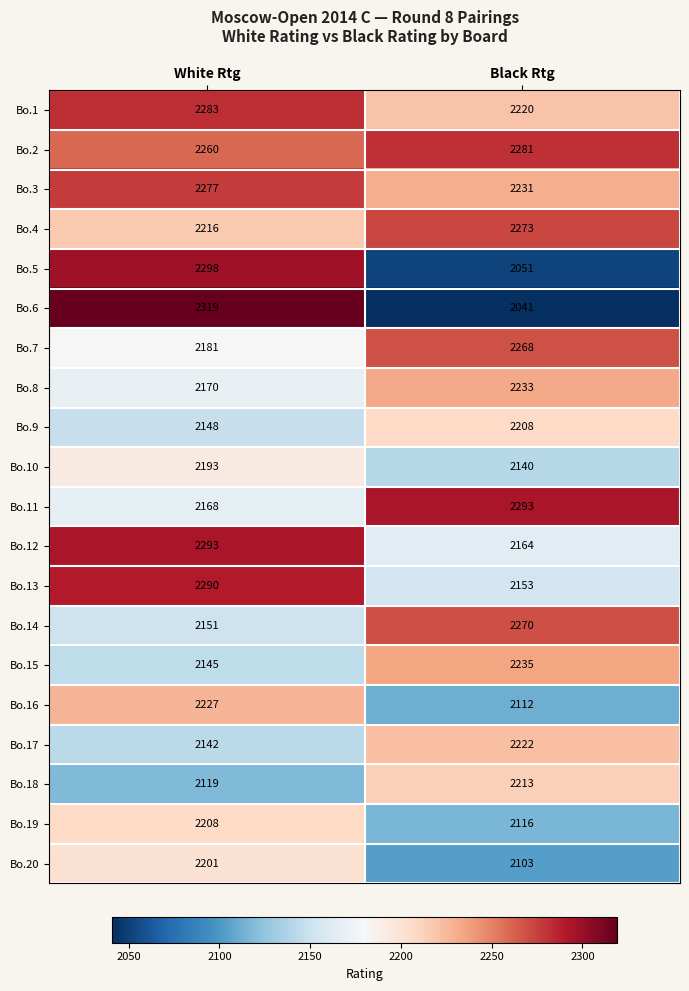

What is the greatest value displayed?

2319